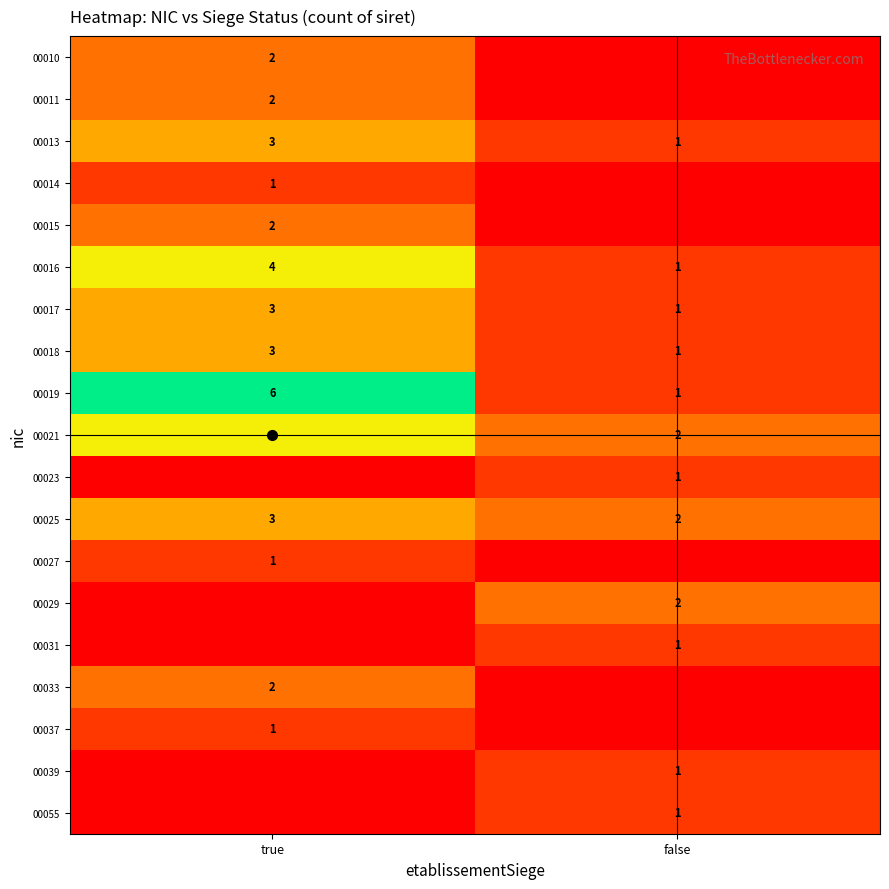

What is the highest value of the 00017 series?

3